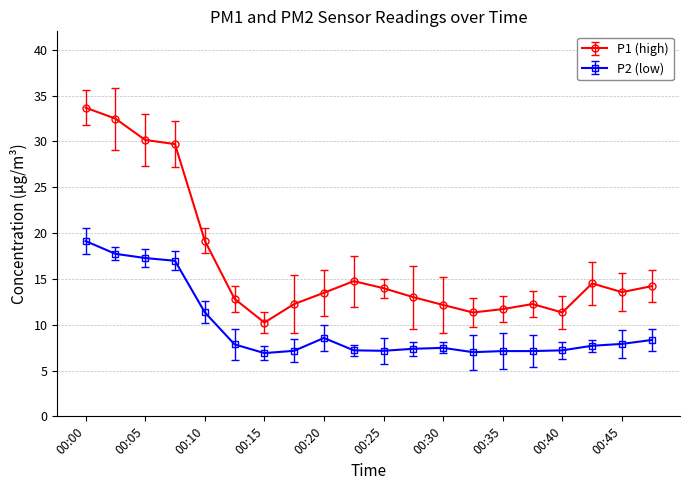

True or false: P1 (high) and P2 (low) cross at least once.

False